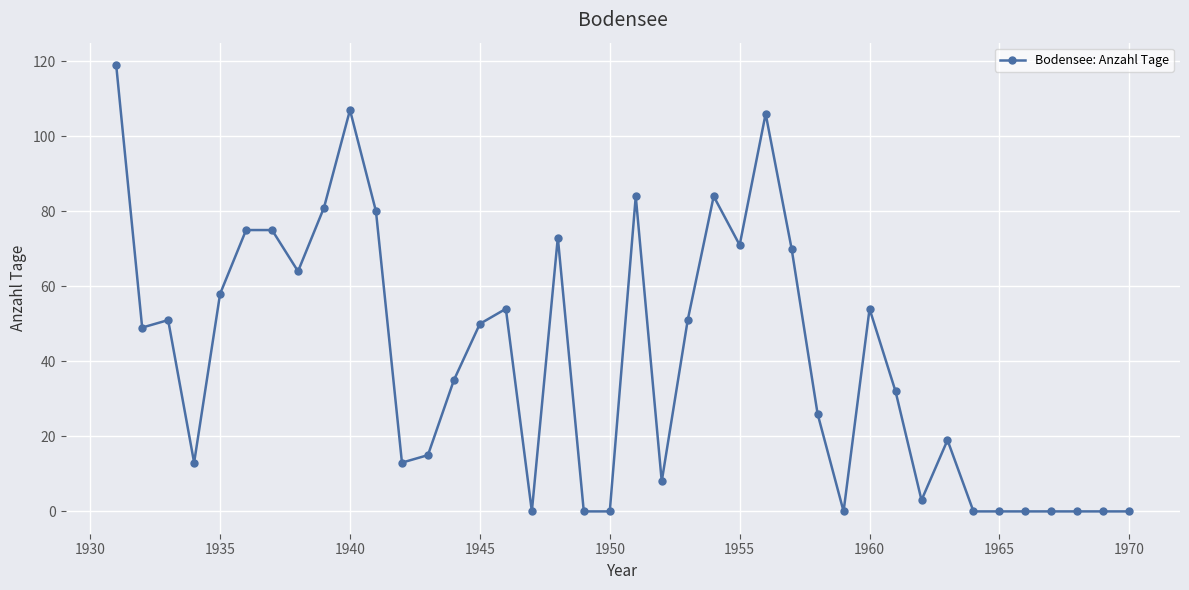

What is the sum of all values?

1620